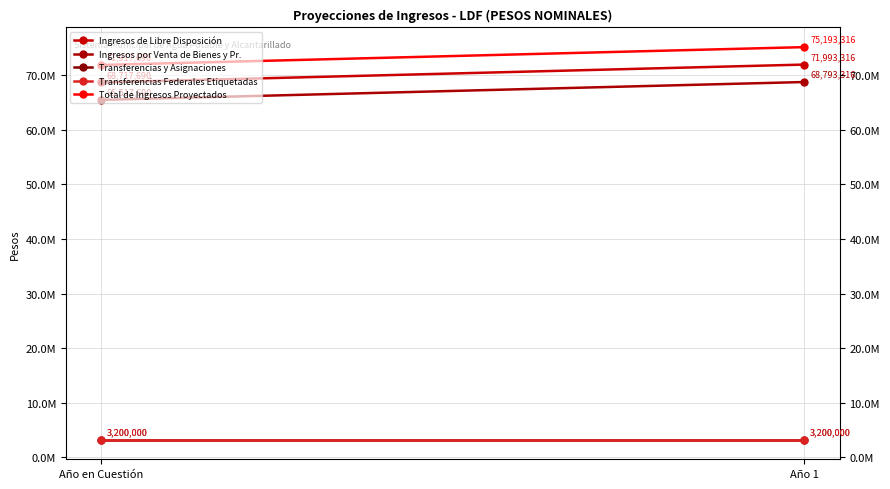

Is it true that Ingresos por Venta de Bienes y Pr. equals 89712078 at Año 1?

False